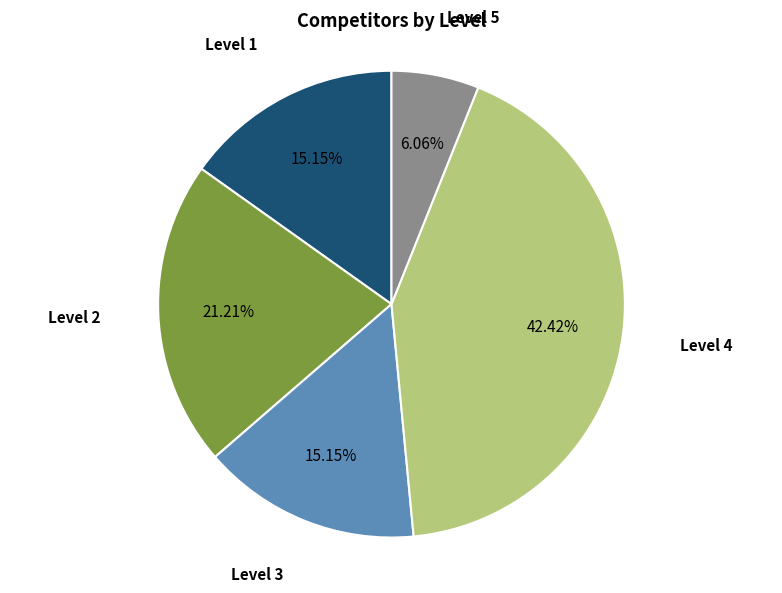

How many slices are in this pie chart?

5